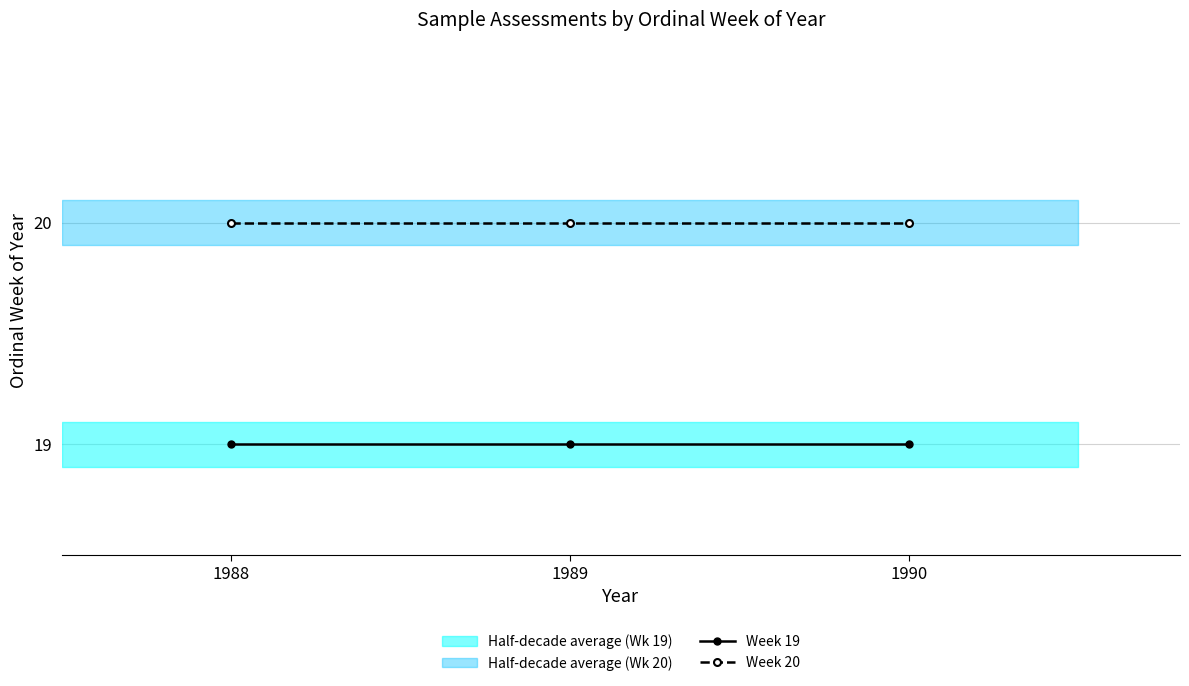

List the series in order of their peak value, highest first.

Week 20, Week 19